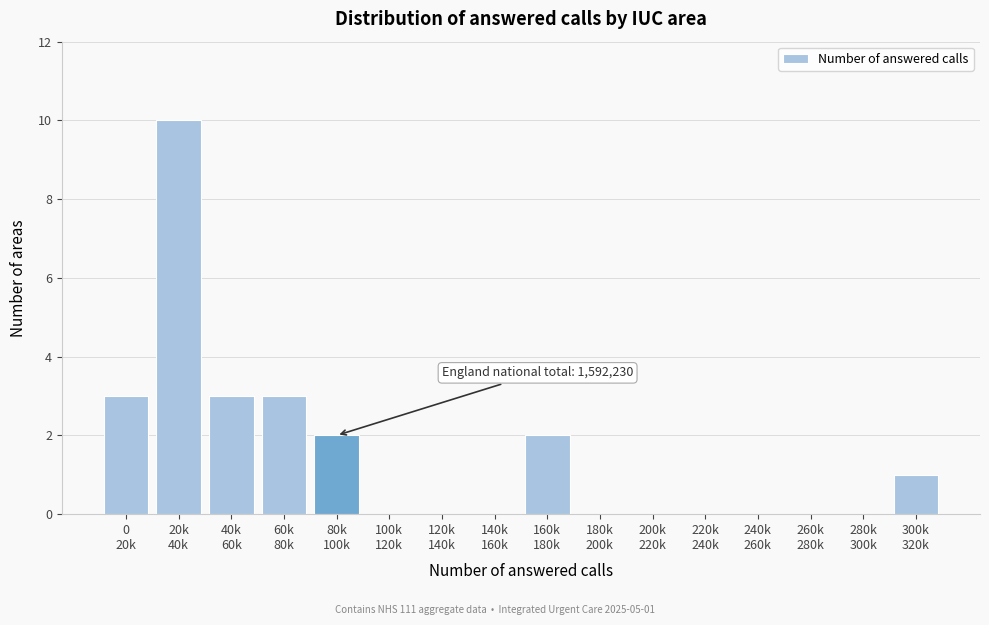

What is the greatest value displayed?

10